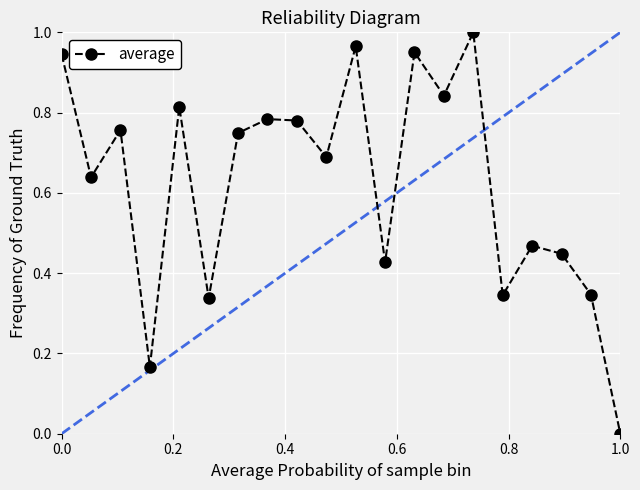

How many positive values are there?

19